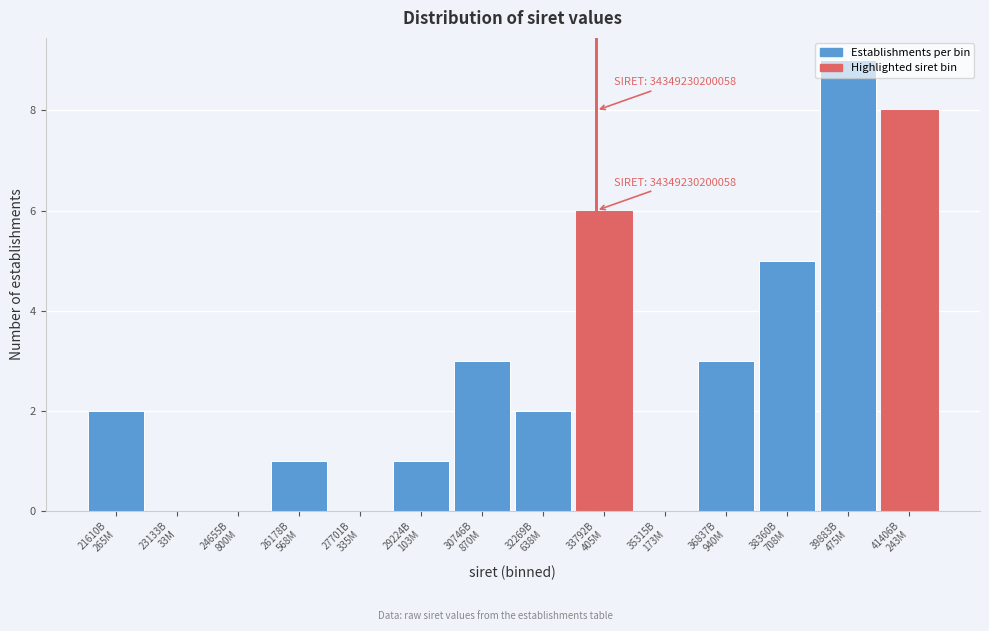

What is the maximum value shown in the chart?

9